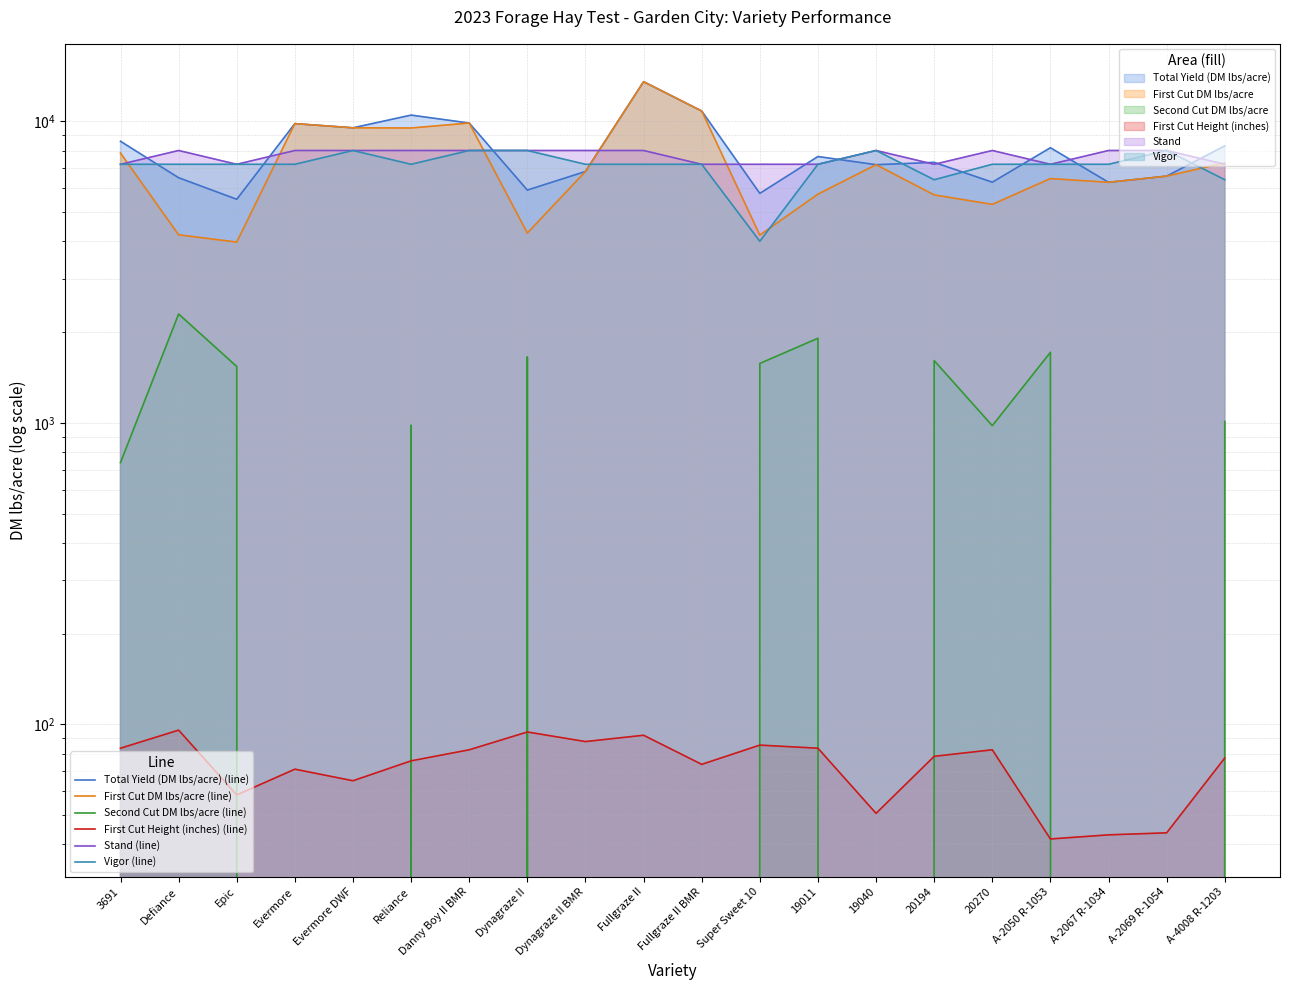

Reading left to right, extract all data points from this chart.

Total Yield (DM lbs/acre) (line): 8583.6	6497.6	5512.5	9821.8	9513.3	10482.7	9865.7	5913.5	6815.3	13529.5	10814.9	5766.8	7640.2	7178.0	7306.6	6280.4	8169.7	6275.3	6578.1	8286.9
First Cut DM lbs/acre (line): 7845.5	4202.3	3975.1	9821.8	9513.3	9500.7	9865.7	4259.6	6815.3	13529.5	10814.9	4193.4	5732.7	7178.0	5698.6	5302.0	6456.7	6275.3	6578.1	7276.9
Second Cut DM lbs/acre (line): 738.1	2295.2	1537.5	0.0	0.0	982.0	0.0	1653.9	0.0	0.0	0.0	1573.4	1907.5	0.0	1608.0	978.4	1713.0	0.0	0.0	1010.0
First Cut Height (inches) (line): 83.3	95.7	58.3	71.0	65.0	75.7	82.3	94.3	87.7	92.0	73.7	85.3	83.3	50.7	78.3	82.3	41.7	43.0	43.7	77.3
Stand (line): 7200.0	8000.0	7200.0	8000.0	8000.0	8000.0	8000.0	8000.0	8000.0	8000.0	7200.0	7200.0	7200.0	8000.0	7200.0	8000.0	7200.0	8000.0	8000.0	7200.0
Vigor (line): 7200.0	7200.0	7200.0	7200.0	8000.0	7200.0	8000.0	8000.0	7200.0	7200.0	7200.0	4000.0	7200.0	8000.0	6400.0	7200.0	7200.0	7200.0	8000.0	6400.0